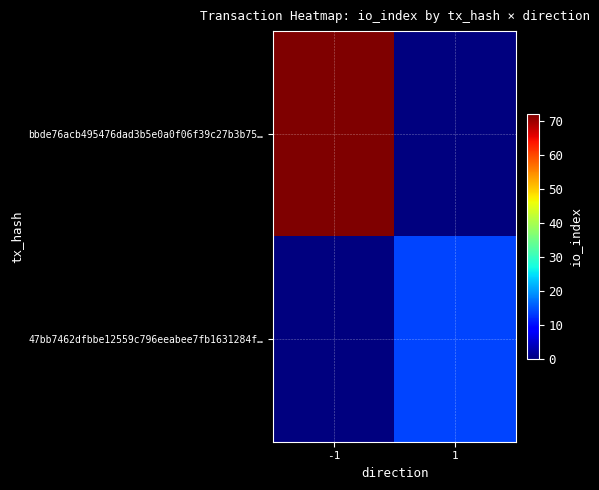

What is the greatest value displayed?

72